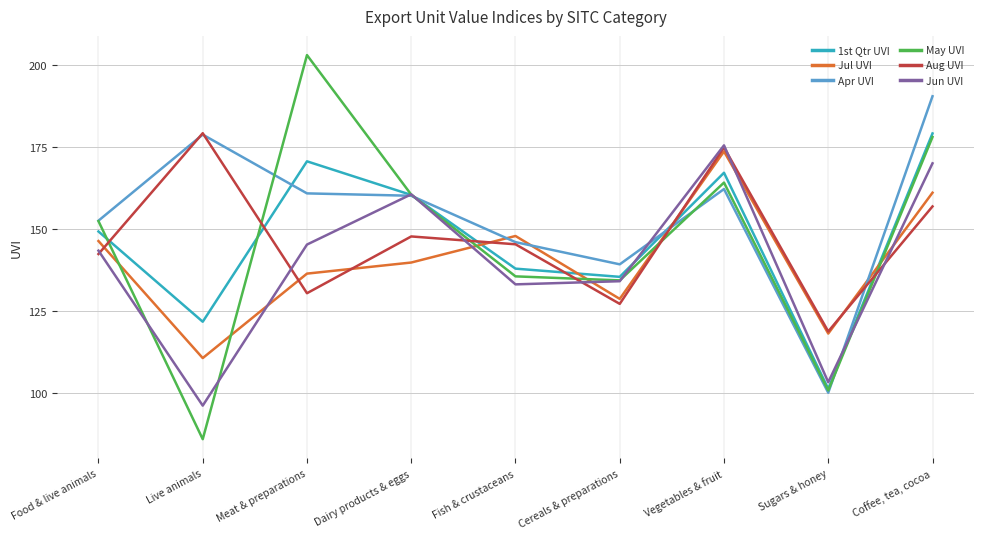

What is the total value across all series at Coffee, tea, cocoa?

1034.8